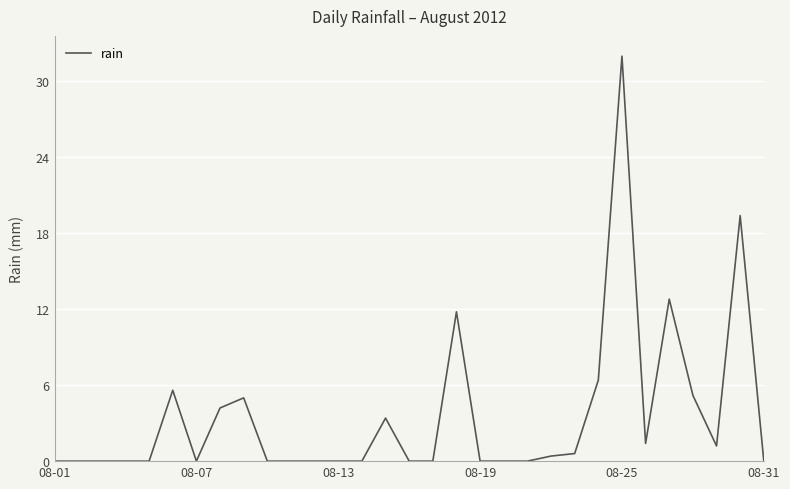

What is the maximum value shown in the chart?

32.0